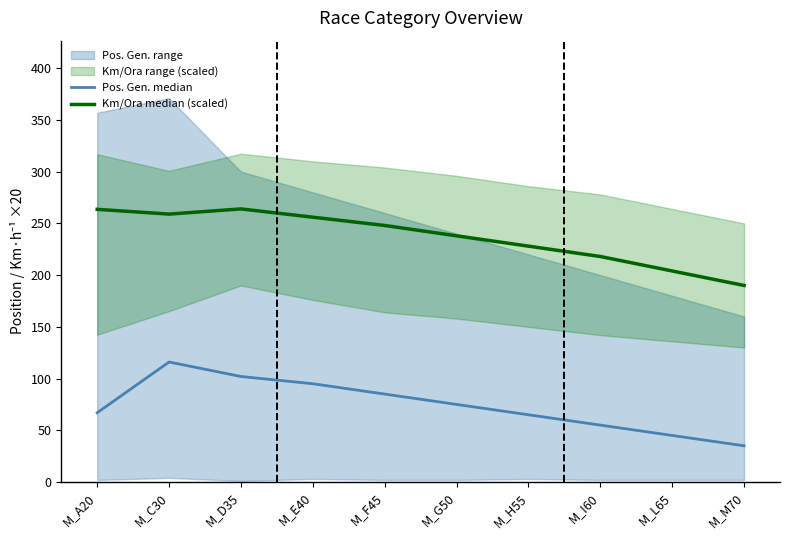

True or false: Km/Ora median (scaled) and Pos. Gen. median intersect in this chart.

False